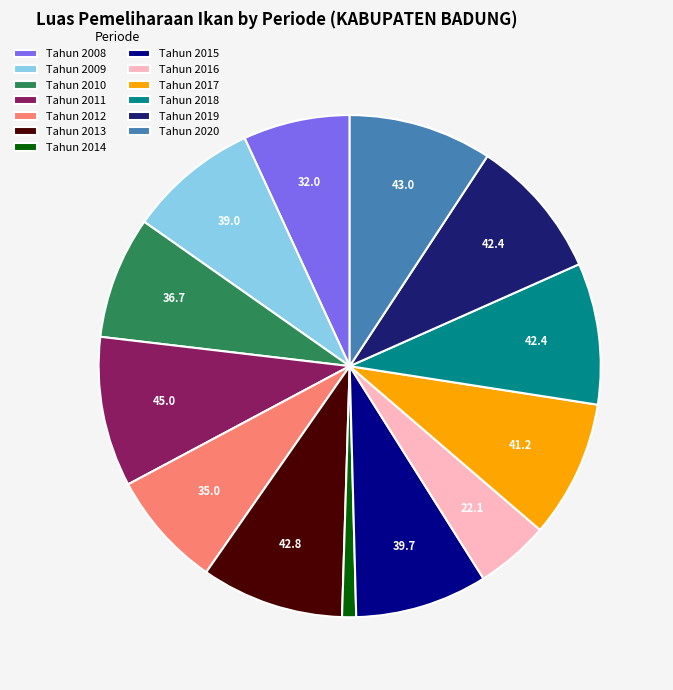

Approximately how many times larger is the value at Tahun 2011 compared to Tahun 2010?

1.2